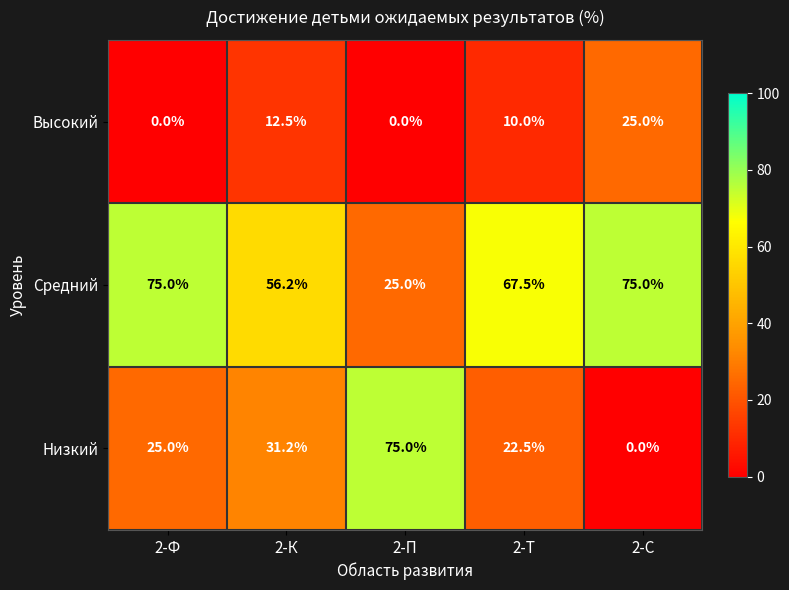

What is the greatest value displayed?

75.0